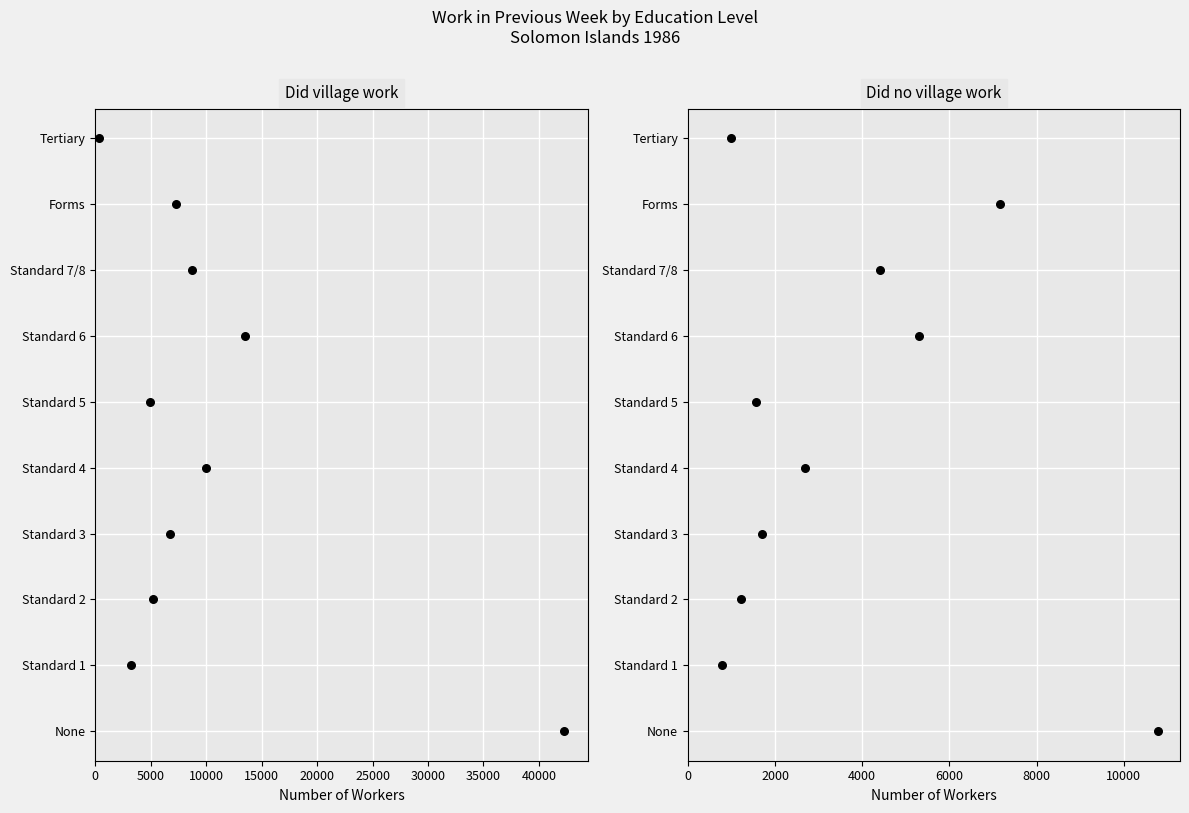

Which series contains the highest Y value?

Did village work